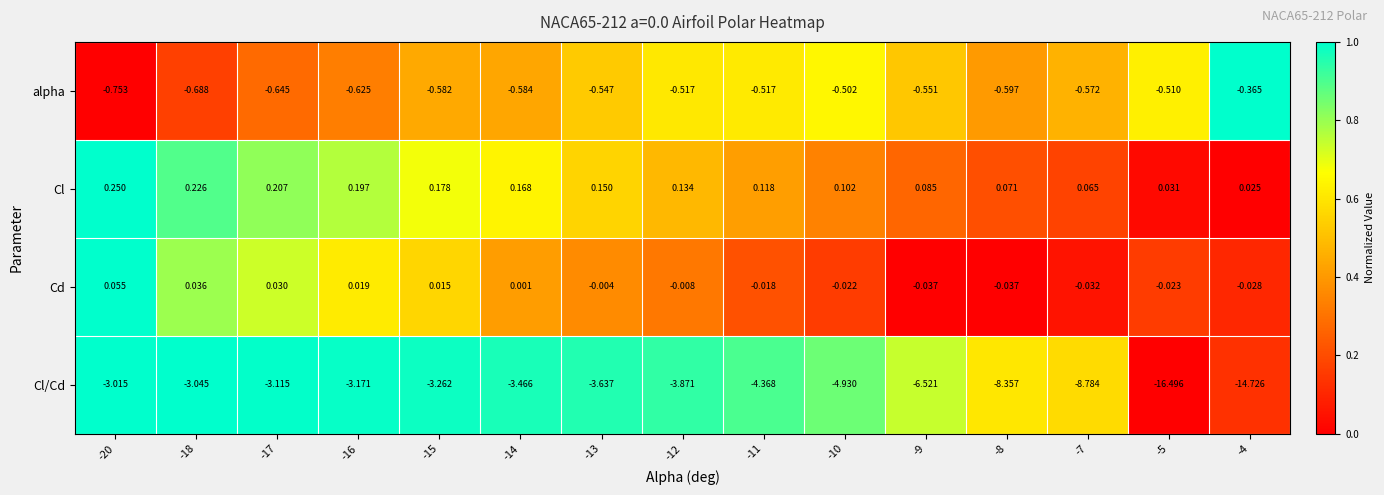

Which series changed the most between -11 and -5?

Cl/Cd